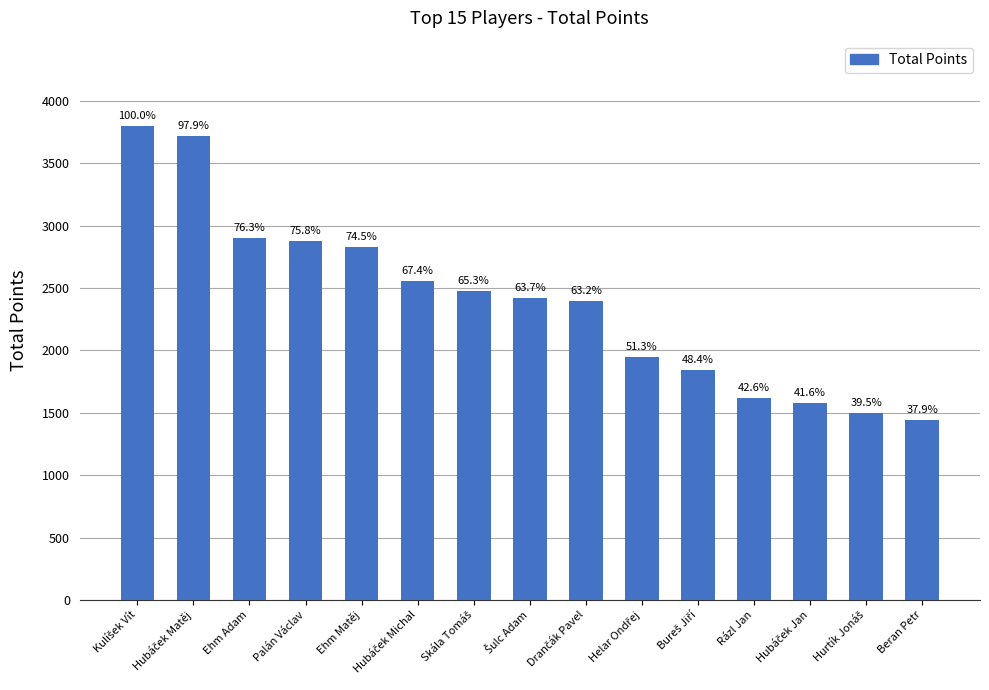

What is the difference between the values at Hurtík Jonáš and Helar Ondřej?

450